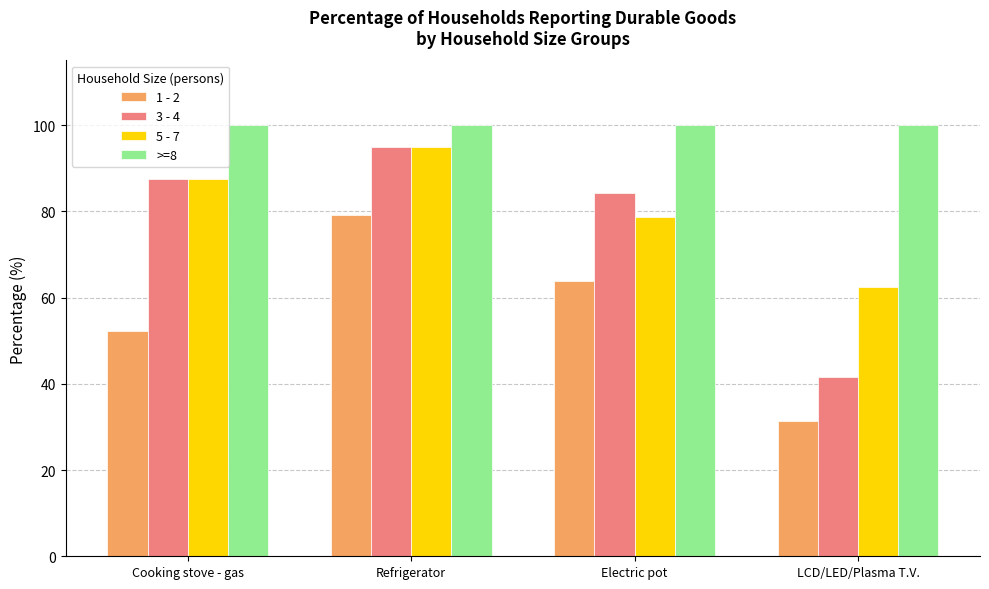

Reading left to right, what are all the values shown in this chart?

1 - 2: Cooking stove - gas=52.3	Refrigerator=79.1	Electric pot=63.8	LCD/LED/Plasma T.V.=31.4
3 - 4: Cooking stove - gas=87.6	Refrigerator=94.9	Electric pot=84.2	LCD/LED/Plasma T.V.=41.5
5 - 7: Cooking stove - gas=87.6	Refrigerator=94.9	Electric pot=78.7	LCD/LED/Plasma T.V.=62.4
>=8: Cooking stove - gas=100.0	Refrigerator=100.0	Electric pot=100.0	LCD/LED/Plasma T.V.=100.0